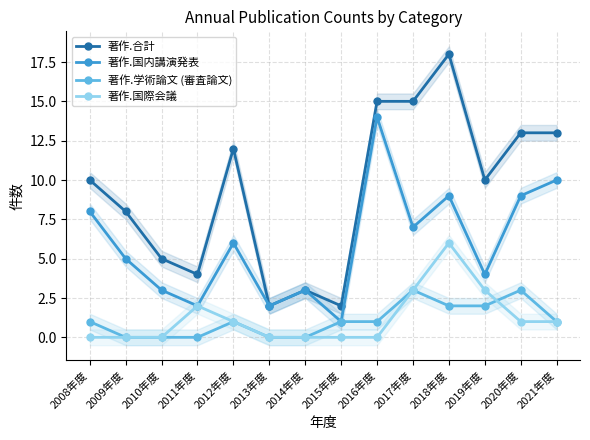

How many interior local valleys does the 著作.合計 series have?

4